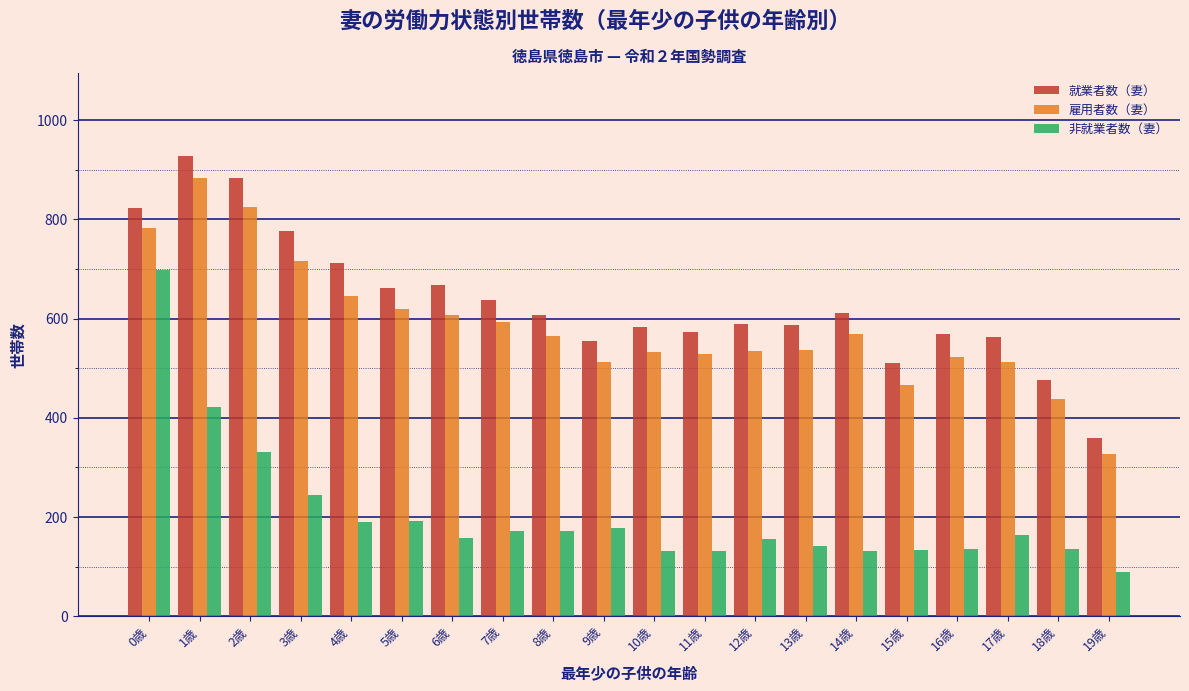

The value of 就業者数（妻） at 6歳 is 1138. True or false?

False